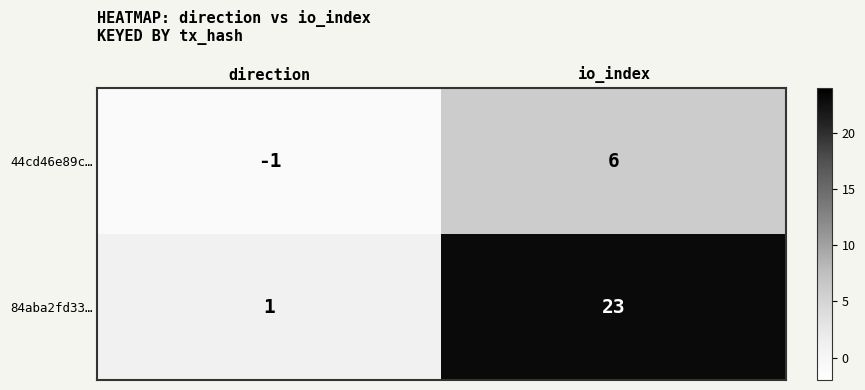

What is the greatest value displayed?

23